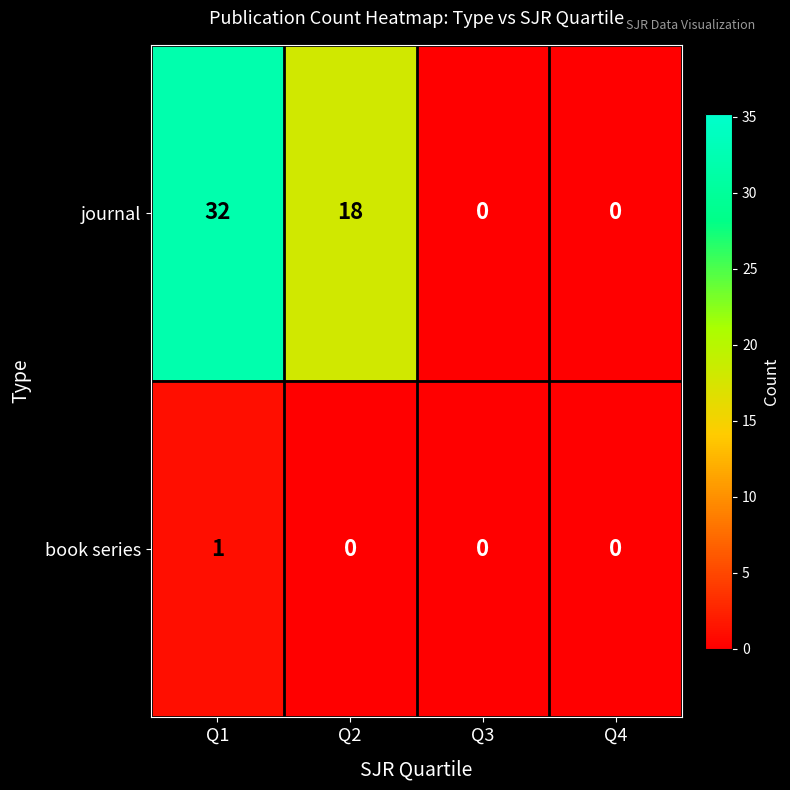

Reading right to left, extract all data points from this chart.

journal: Q4=0	Q3=0	Q2=18	Q1=32
book series: Q4=0	Q3=0	Q2=0	Q1=1